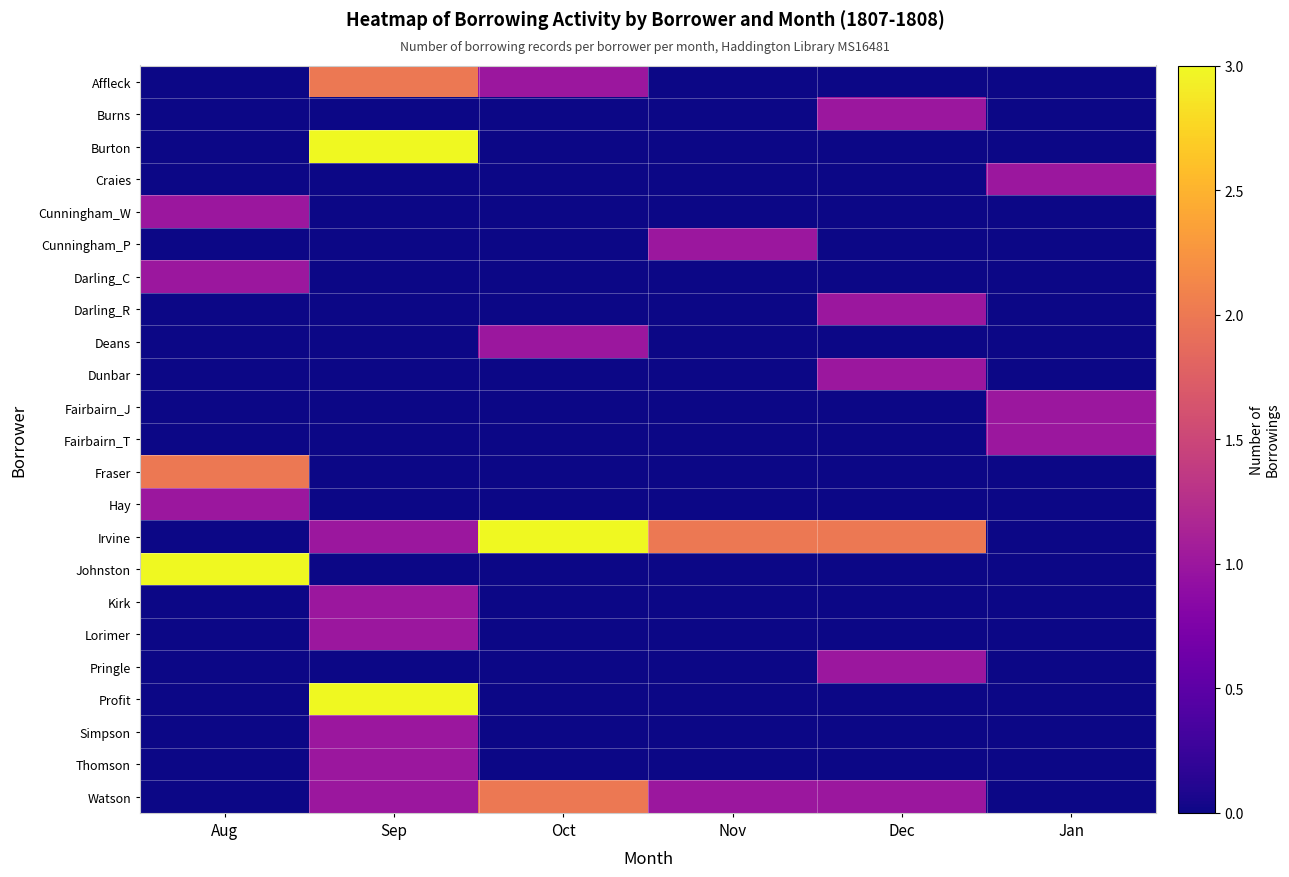

Reading left to right, transcribe all the data shown in this chart.

Affleck: Aug=0	Sep=2	Oct=1	Nov=0	Dec=0	Jan=0
Burns: Aug=0	Sep=0	Oct=0	Nov=0	Dec=1	Jan=0
Burton: Aug=0	Sep=3	Oct=0	Nov=0	Dec=0	Jan=0
Craies: Aug=0	Sep=0	Oct=0	Nov=0	Dec=0	Jan=1
Cunningham_W: Aug=1	Sep=0	Oct=0	Nov=0	Dec=0	Jan=0
Cunningham_P: Aug=0	Sep=0	Oct=0	Nov=1	Dec=0	Jan=0
Darling_C: Aug=1	Sep=0	Oct=0	Nov=0	Dec=0	Jan=0
Darling_R: Aug=0	Sep=0	Oct=0	Nov=0	Dec=1	Jan=0
Deans: Aug=0	Sep=0	Oct=1	Nov=0	Dec=0	Jan=0
Dunbar: Aug=0	Sep=0	Oct=0	Nov=0	Dec=1	Jan=0
Fairbairn_J: Aug=0	Sep=0	Oct=0	Nov=0	Dec=0	Jan=1
Fairbairn_T: Aug=0	Sep=0	Oct=0	Nov=0	Dec=0	Jan=1
Fraser: Aug=2	Sep=0	Oct=0	Nov=0	Dec=0	Jan=0
Hay: Aug=1	Sep=0	Oct=0	Nov=0	Dec=0	Jan=0
Irvine: Aug=0	Sep=1	Oct=3	Nov=2	Dec=2	Jan=0
Johnston: Aug=3	Sep=0	Oct=0	Nov=0	Dec=0	Jan=0
Kirk: Aug=0	Sep=1	Oct=0	Nov=0	Dec=0	Jan=0
Lorimer: Aug=0	Sep=1	Oct=0	Nov=0	Dec=0	Jan=0
Pringle: Aug=0	Sep=0	Oct=0	Nov=0	Dec=1	Jan=0
Profit: Aug=0	Sep=3	Oct=0	Nov=0	Dec=0	Jan=0
Simpson: Aug=0	Sep=1	Oct=0	Nov=0	Dec=0	Jan=0
Thomson: Aug=0	Sep=1	Oct=0	Nov=0	Dec=0	Jan=0
Watson: Aug=0	Sep=1	Oct=2	Nov=1	Dec=1	Jan=0